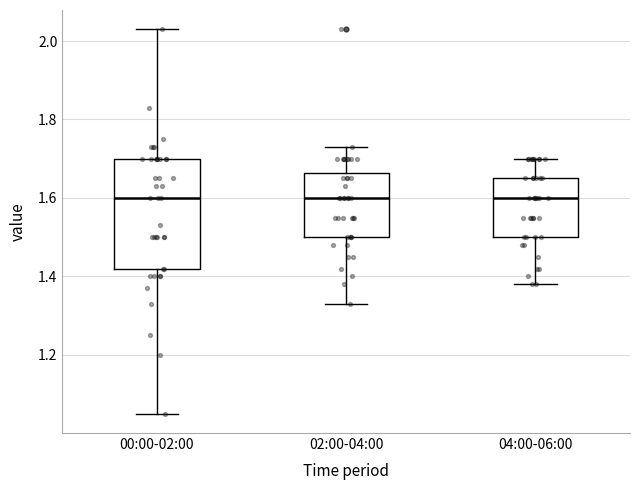

Reading left to right, transcribe this box plot: for each box, give where its median line is, the range the box spans, and where its two whiskers end, as read against the y-axis. The values are not printed on the chart, so give them approximately, as read against the axis.

00:00-02:00: median 1.60, box 1.42 to 1.70, whiskers 1.06 to 2.04
02:00-04:00: median 1.60, box 1.50 to 1.66, whiskers 1.34 to 1.74
04:00-06:00: median 1.60, box 1.50 to 1.66, whiskers 1.38 to 1.70